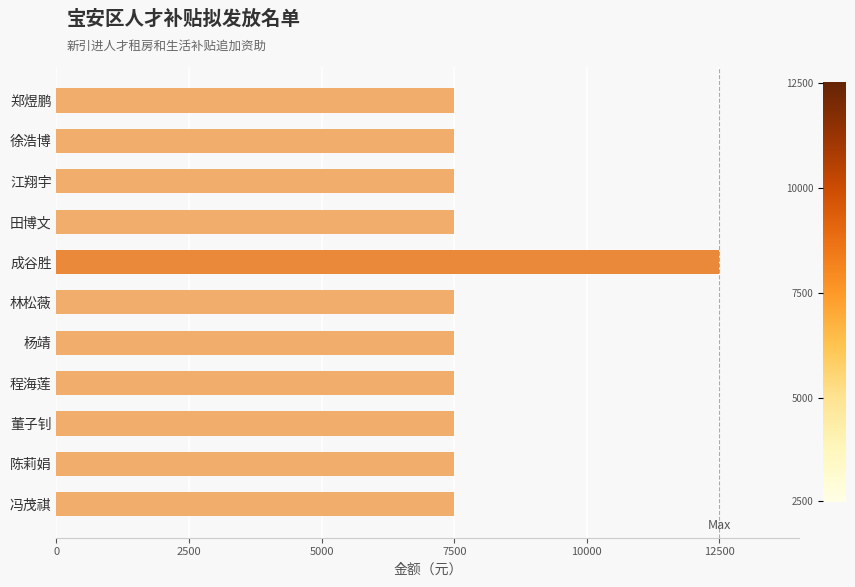

What value does the data have at 冯茂祺?

7500